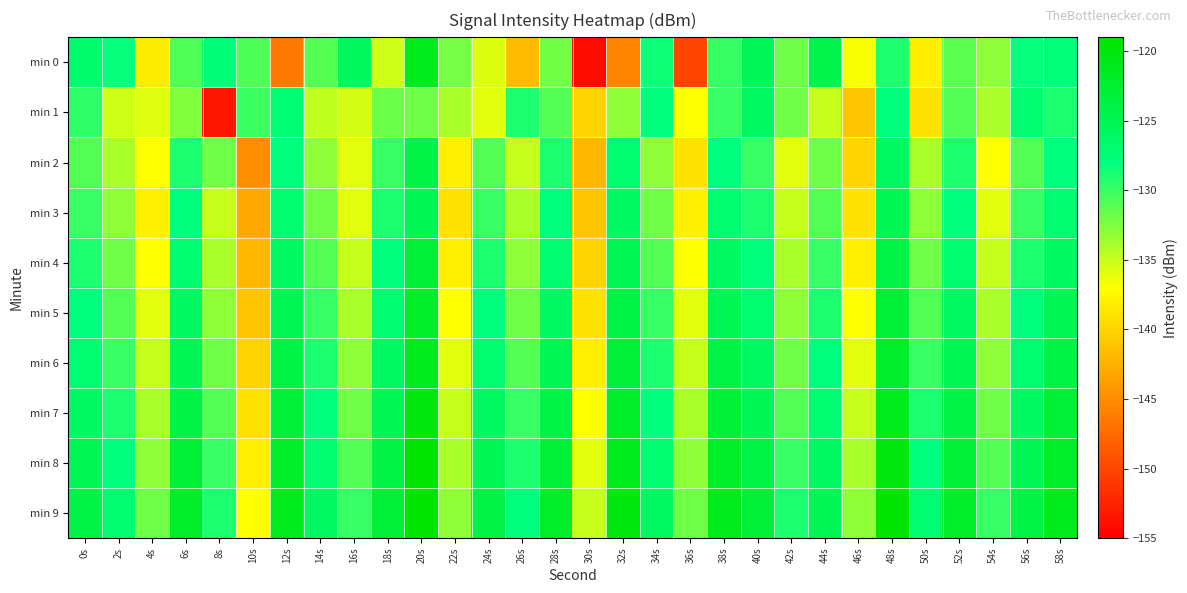

How many categories are shown in the chart?

30